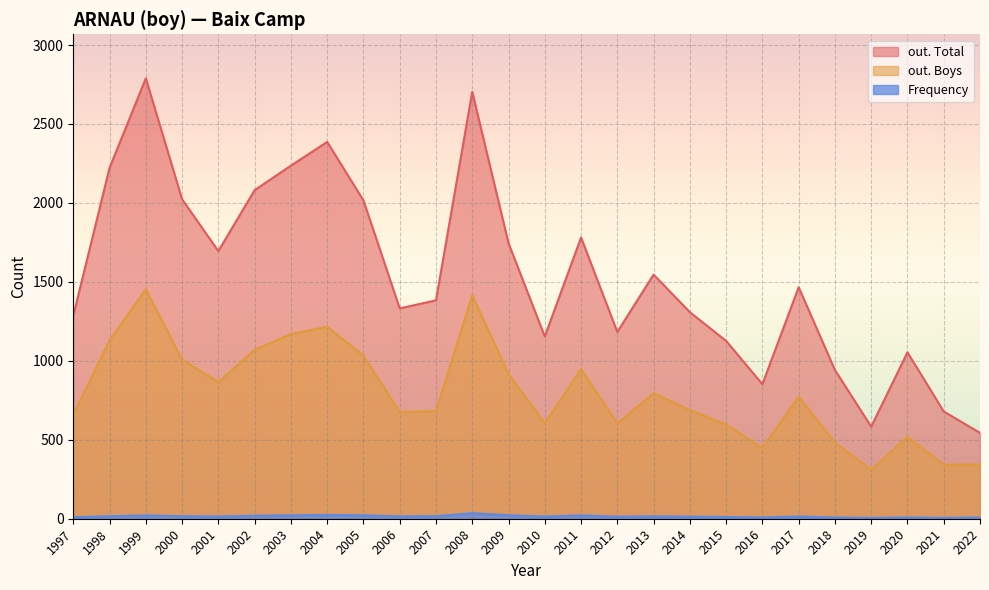

How many categories are shown in the chart?

26